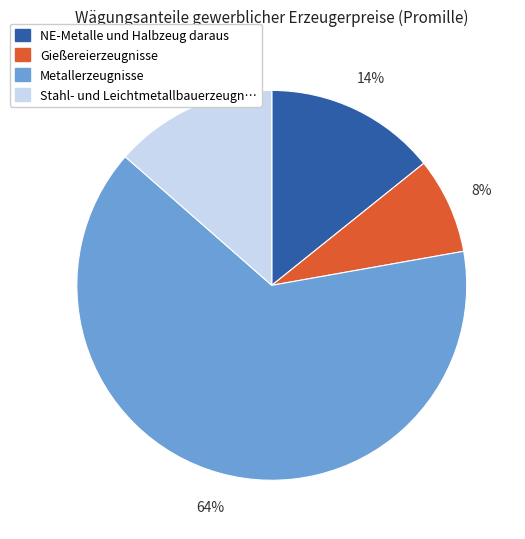

Is there any slice that represents more than half of the pie?

Yes